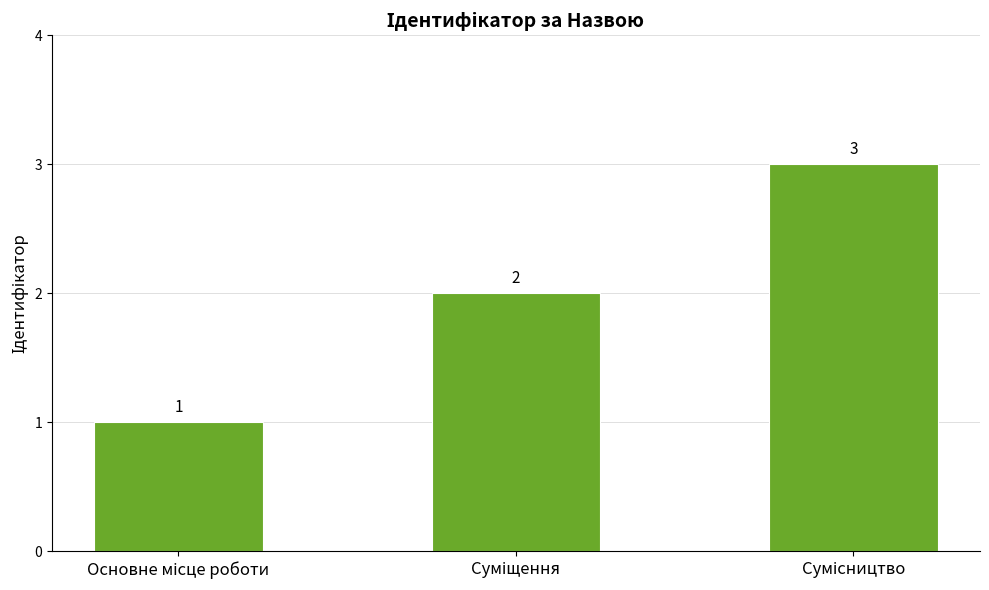

What is the value of the 1st bar from the left?

1